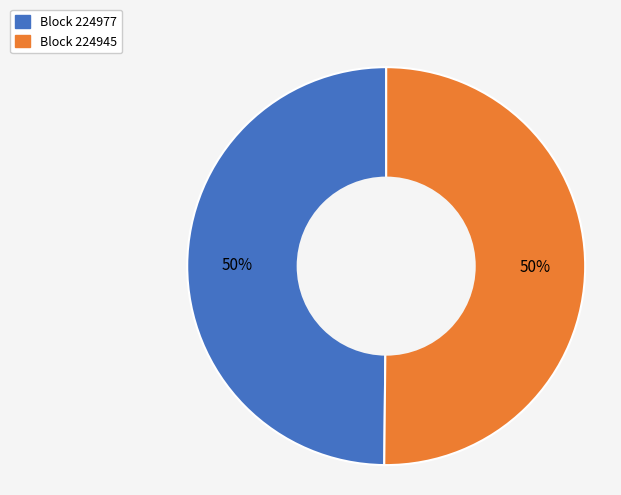

To the nearest percent, what is the average slice percentage?

50%